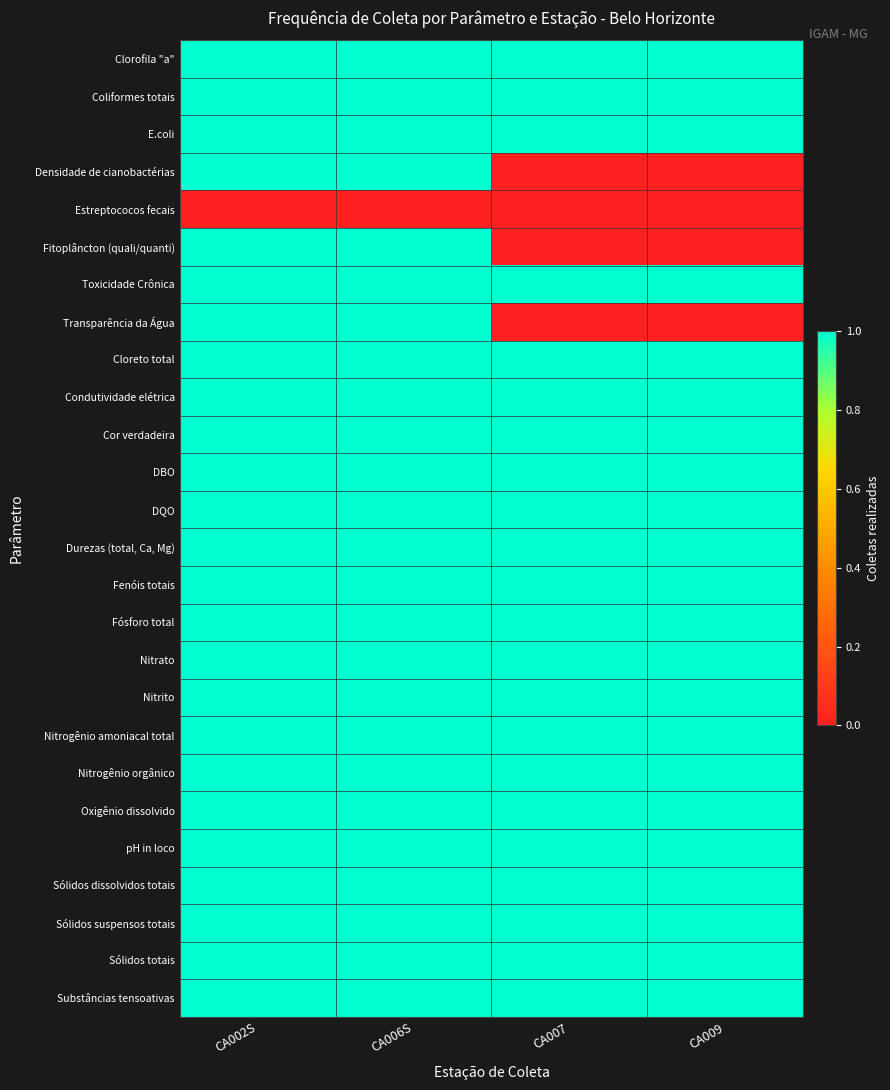

List the series in order of their peak value, highest first.

Clorofila "a", Coliformes totais, E.coli, Densidade de cianobactérias, Fitoplâncton (quali/quanti), Toxicidade Crônica, Transparência da Água, Cloreto total, Condutividade elétrica, Cor verdadeira, DBO, DQO, Durezas (total, Ca, Mg), Fenóis totais, Fósforo total, Nitrato, Nitrito, Nitrogênio amoniacal total, Nitrogênio orgânico, Oxigênio dissolvido, pH in loco, Sólidos dissolvidos totais, Sólidos suspensos totais, Sólidos totais, Substâncias tensoativas, Estreptococos fecais